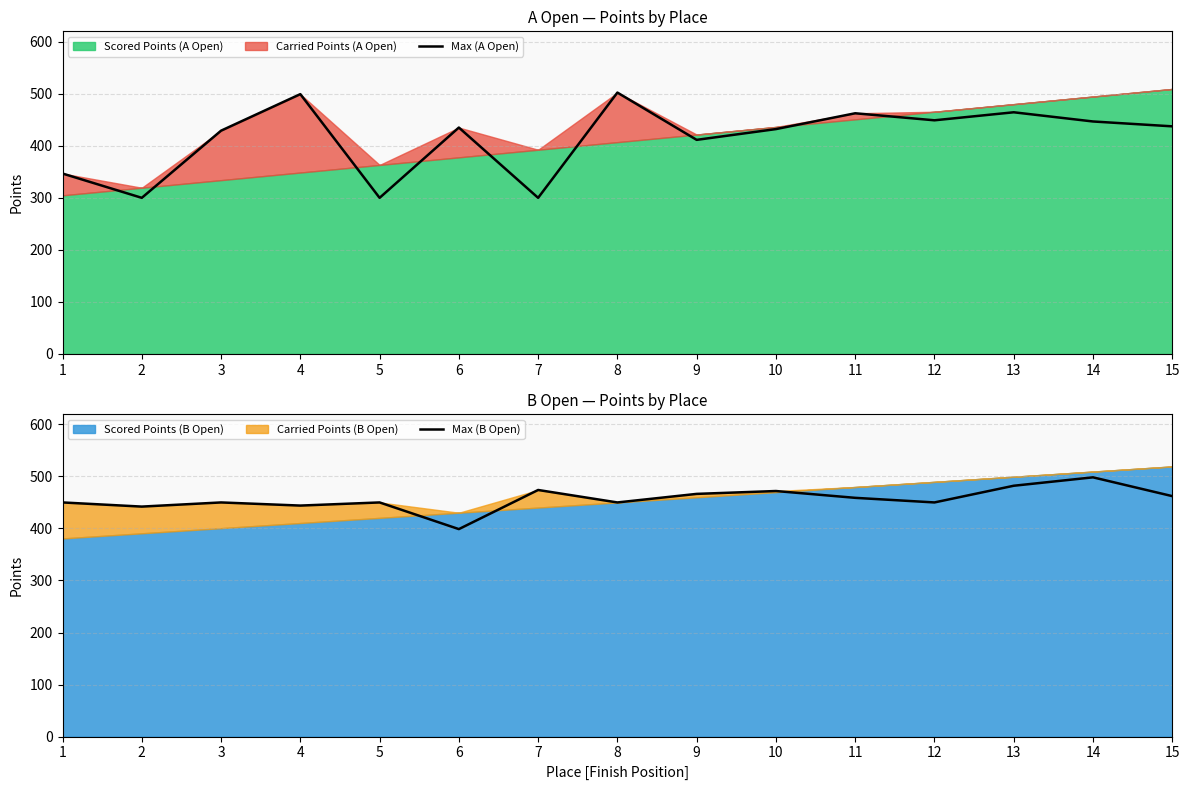

Is it true that Max (A Open) equals 81.3 at 7?

False